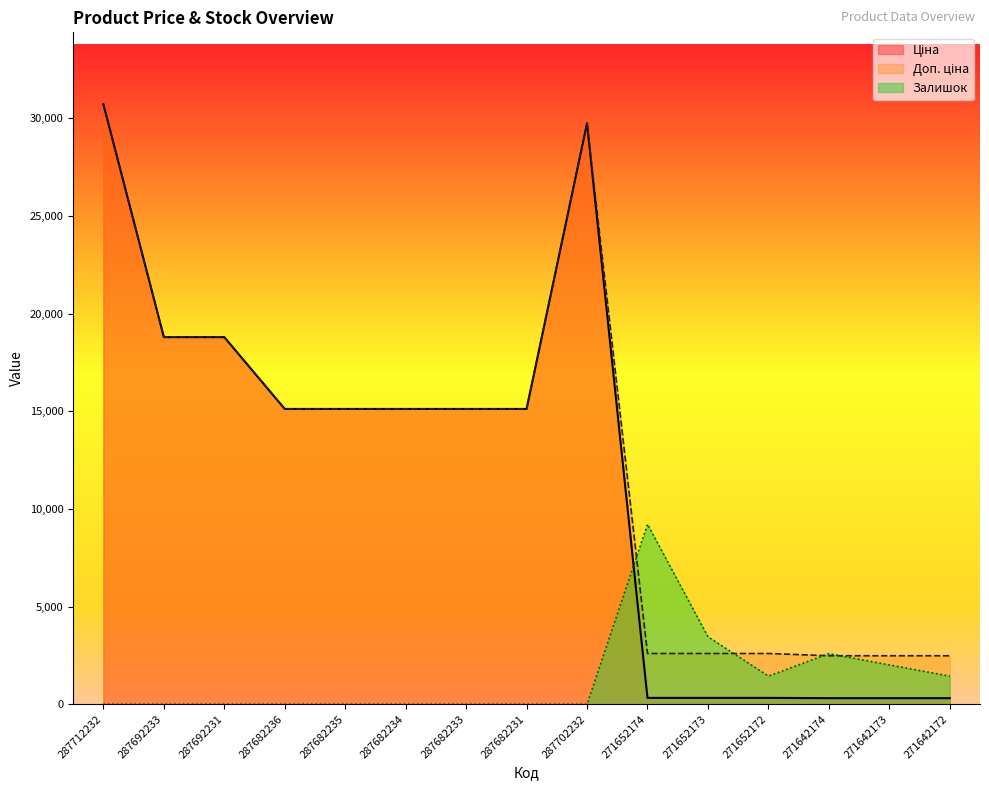

At which category does the chart reach its peak across all series?

287712232